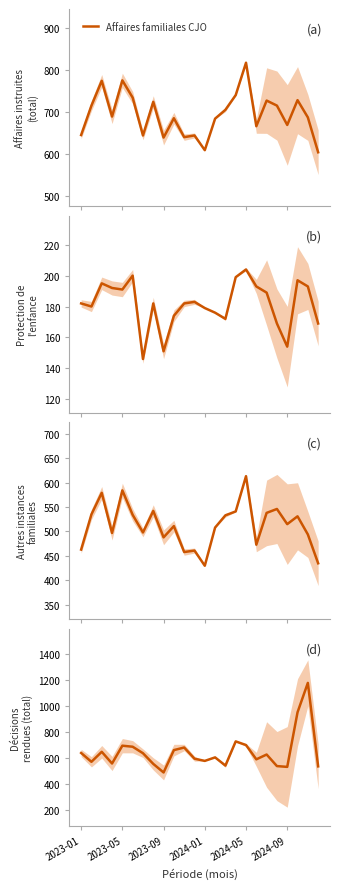

Reading right to left, list all the values displayed in this chart.

604	687	728	669	715	727	666	817	740	705	684	609	644	640	685	639	724	644	734	775	689	774	715	645